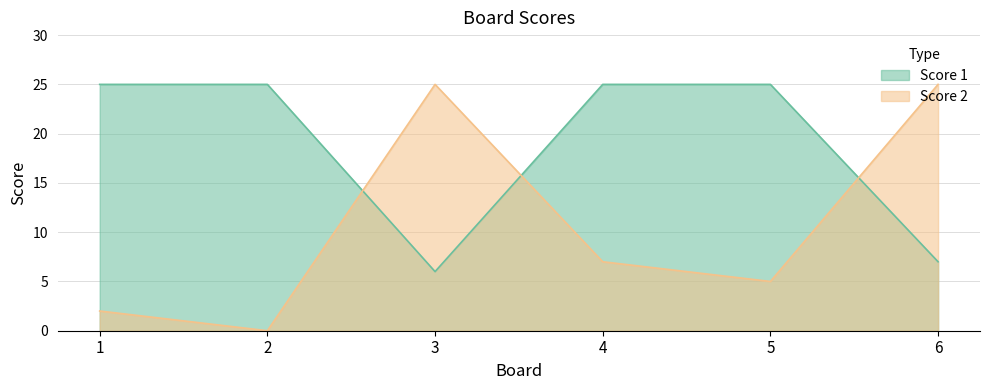

What is the difference between the maximum and minimum values in the Score 1 series?

19